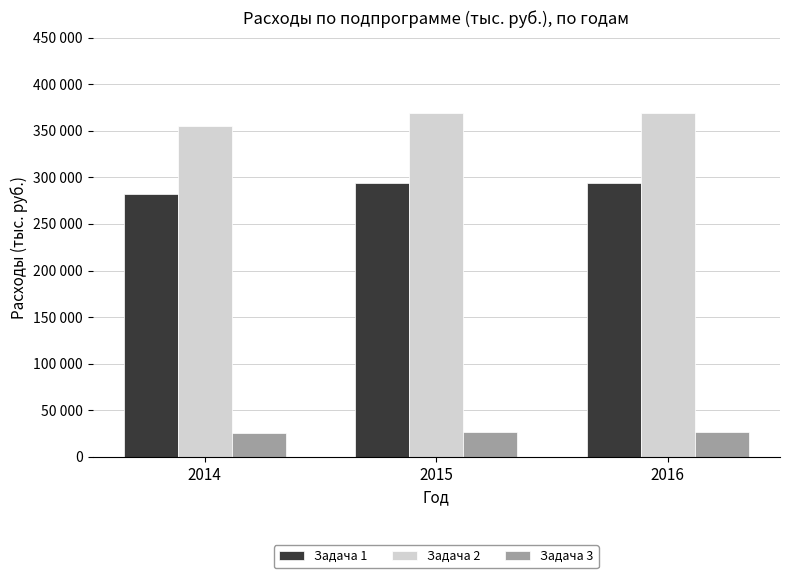

The Задача 1 series shows 294065.6 at 2015. True or false?

True